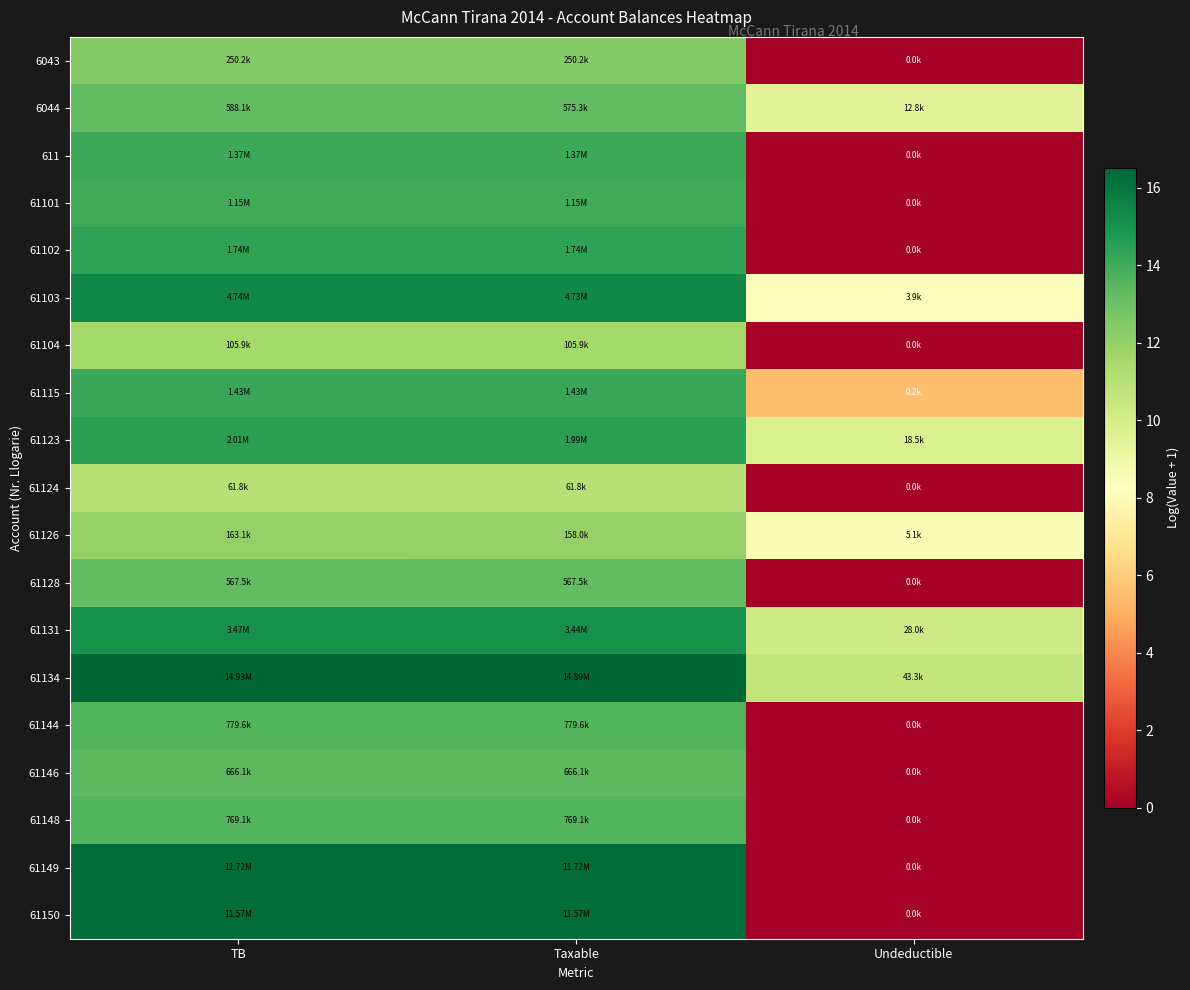

Which series has the largest total across all categories?

61134